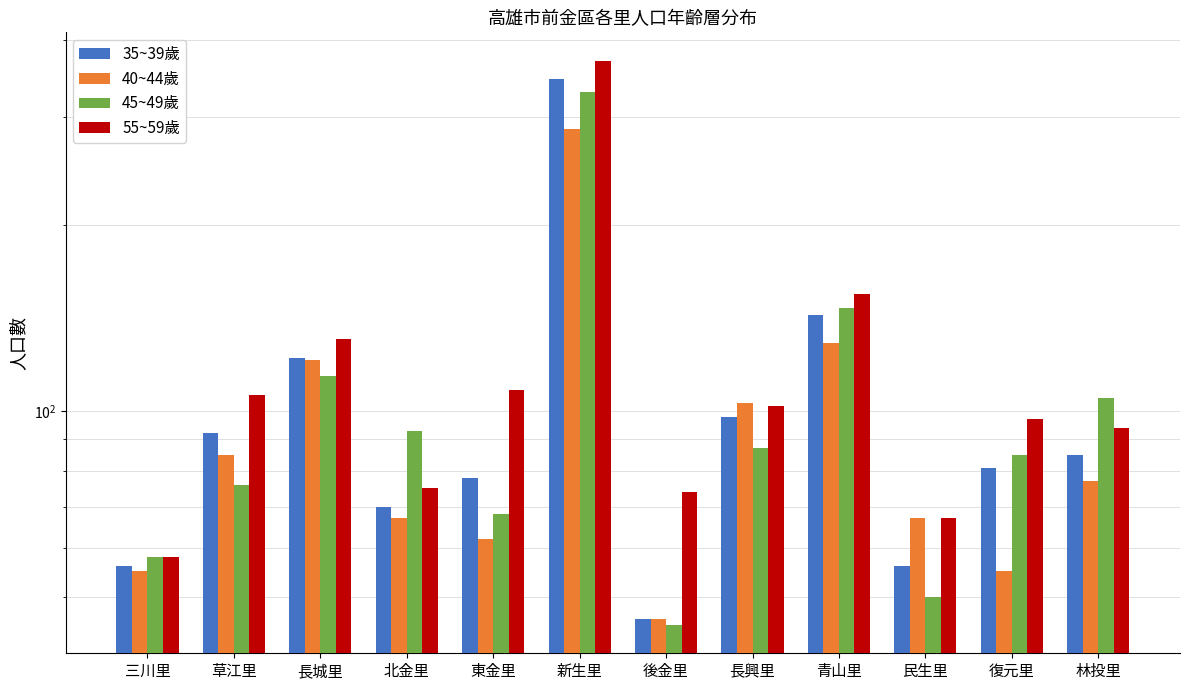

List the series in order of their peak value, lowest first.

40~44歲, 45~49歲, 35~39歲, 55~59歲